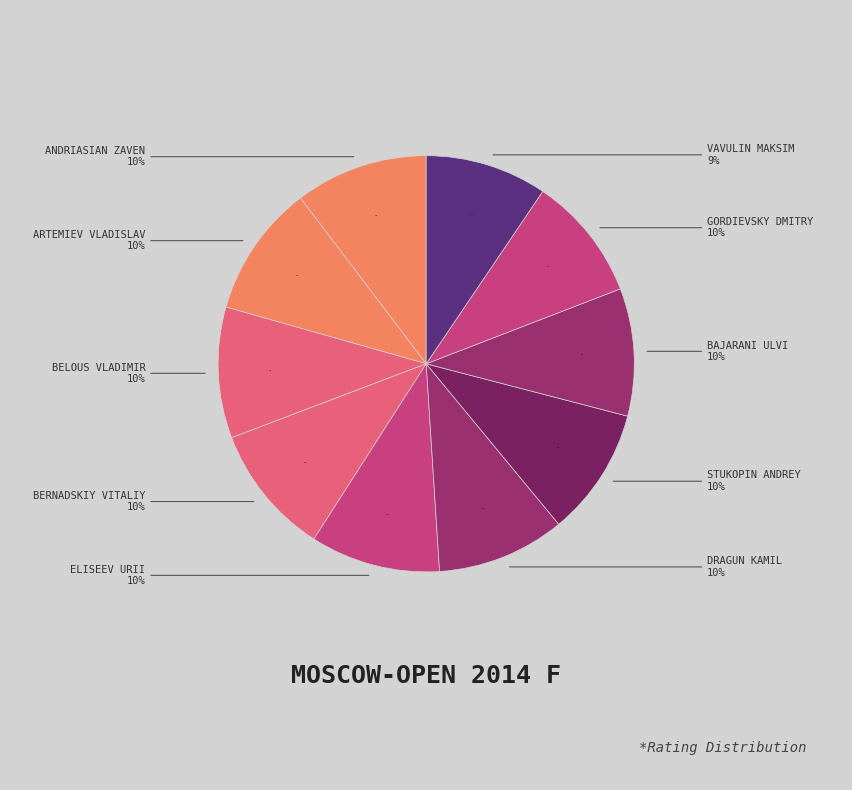

How many segments does this pie chart have?

10